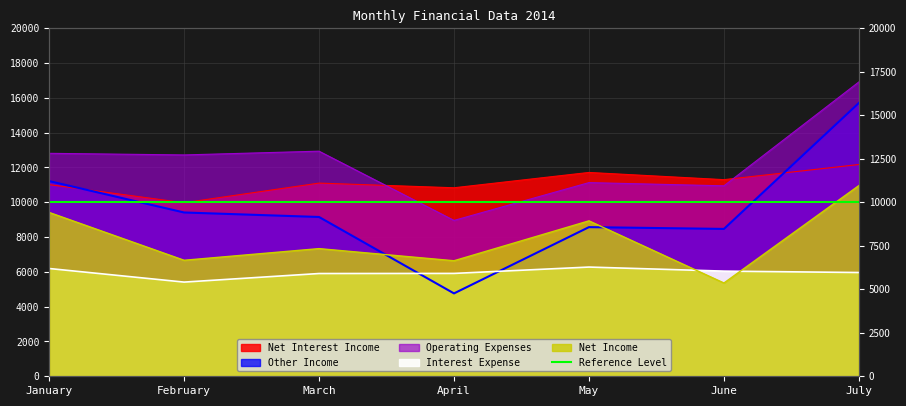

True or false: Interest Expense has a value of 3741.1 at June.

False